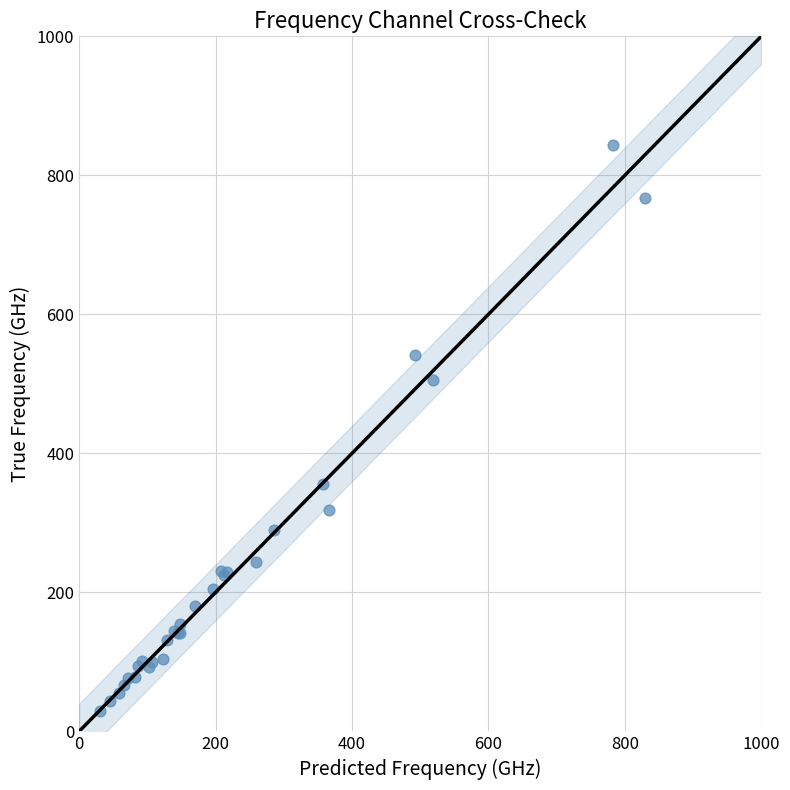

What Y value in the scatter plot is closest to 436?

505.2